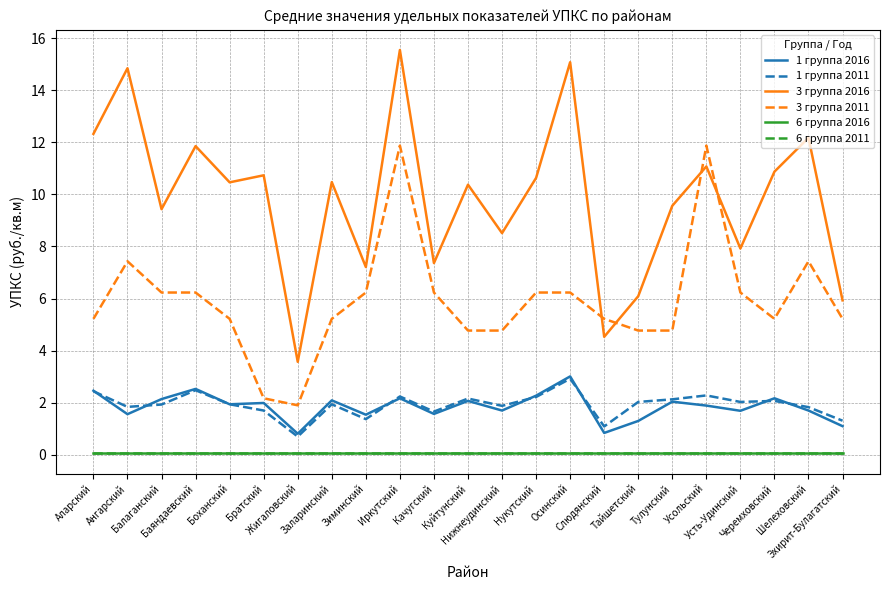

At which label does 3 группа 2011 first exceed 5?

Аларский